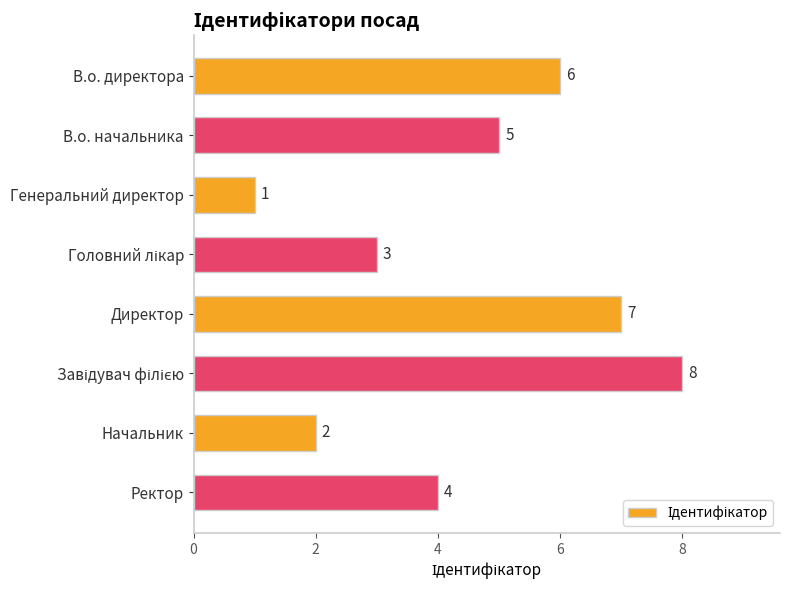

What is the greatest value displayed?

8